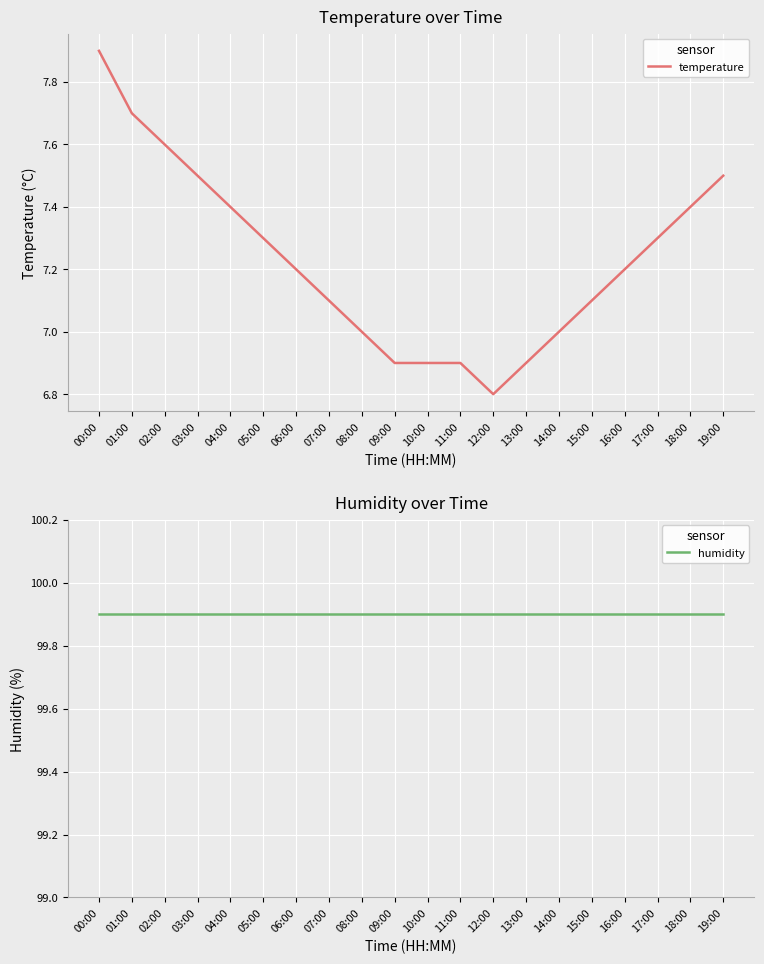

Reading left to right, list all the values displayed in this chart.

temperature: 00:00=7.9	01:00=7.7	02:00=7.6	03:00=7.5	04:00=7.4	05:00=7.3	06:00=7.2	07:00=7.1	08:00=7.0	09:00=6.9	10:00=6.9	11:00=6.9	12:00=6.8	13:00=6.9	14:00=7.0	15:00=7.1	16:00=7.2	17:00=7.3	18:00=7.4	19:00=7.5
humidity: 00:00=99.9	01:00=99.9	02:00=99.9	03:00=99.9	04:00=99.9	05:00=99.9	06:00=99.9	07:00=99.9	08:00=99.9	09:00=99.9	10:00=99.9	11:00=99.9	12:00=99.9	13:00=99.9	14:00=99.9	15:00=99.9	16:00=99.9	17:00=99.9	18:00=99.9	19:00=99.9